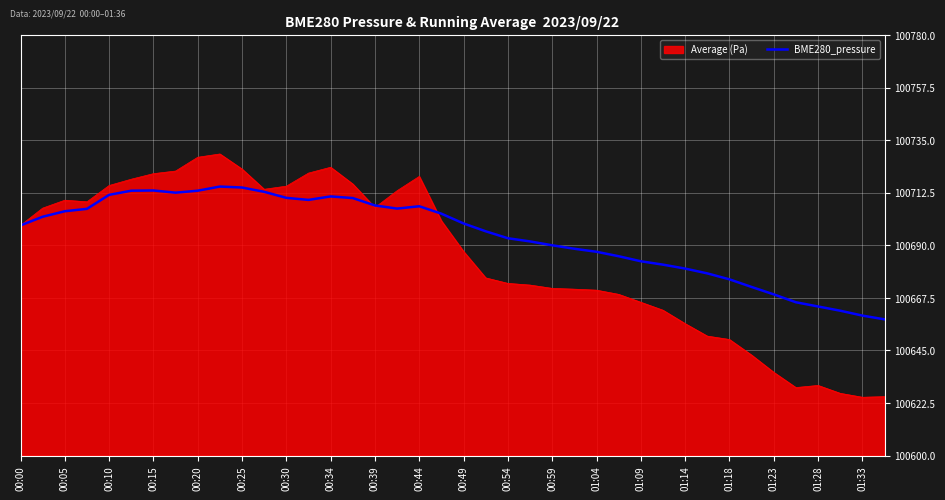

Rank the series by their average value, from lowest to highest.

BME280_pressure, Average (Pa)